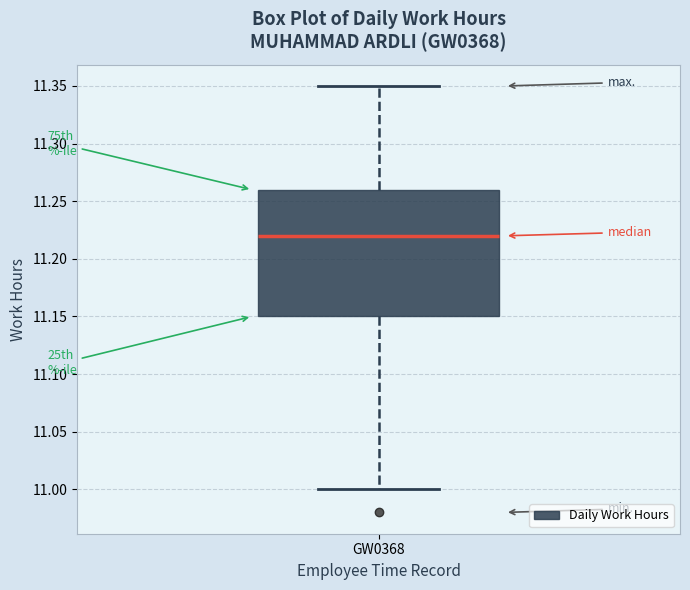

Read this box plot against the y-axis: the position of the median line, the range covered by the box, and the ends of both whiskers. The values are not printed on the chart, so give them approximately, as read against the axis.

median 11.22, box 11.15 to 11.26, whiskers 11.00 to 11.35